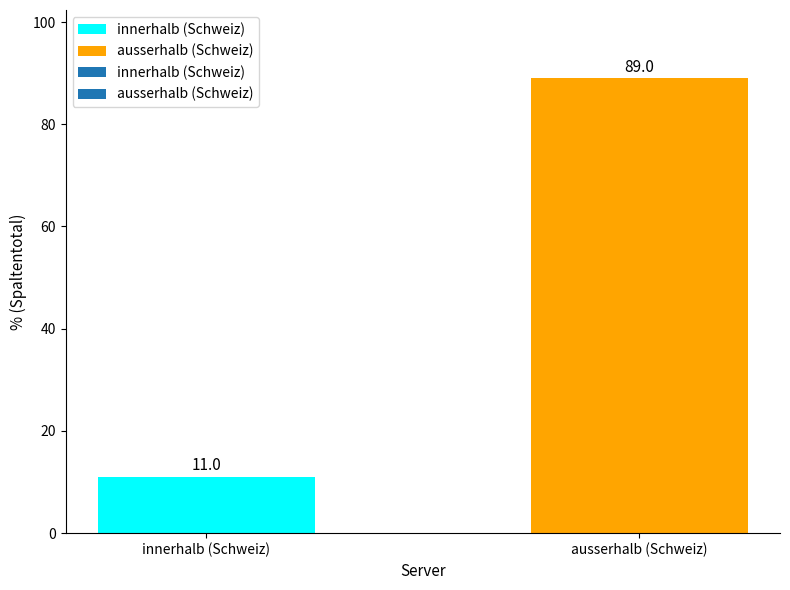

List the labels in order of value, smallest first.

innerhalb (Schweiz), ausserhalb (Schweiz)